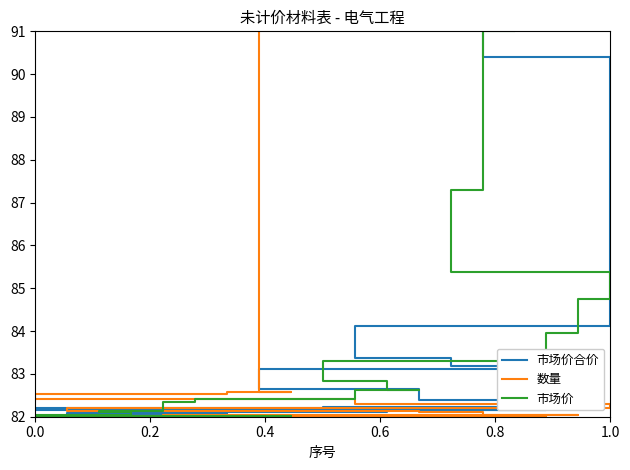

What are all the series names shown in the legend?

市场价合价, 数量, 市场价